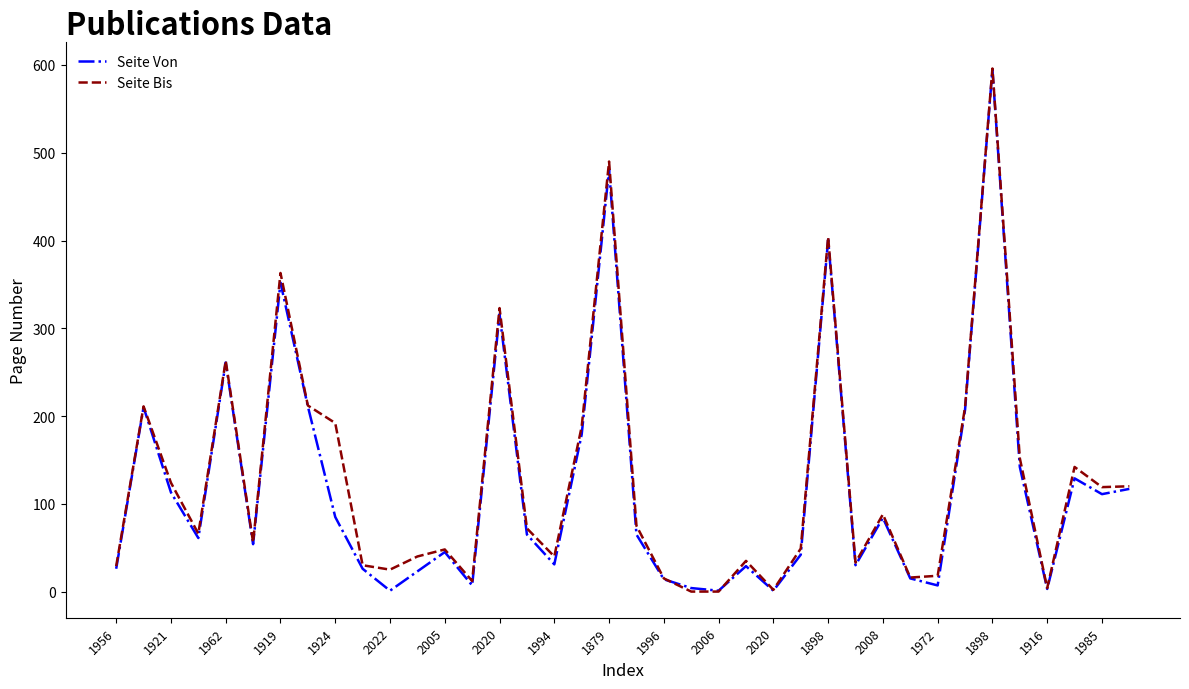

What is the greatest value displayed?

596